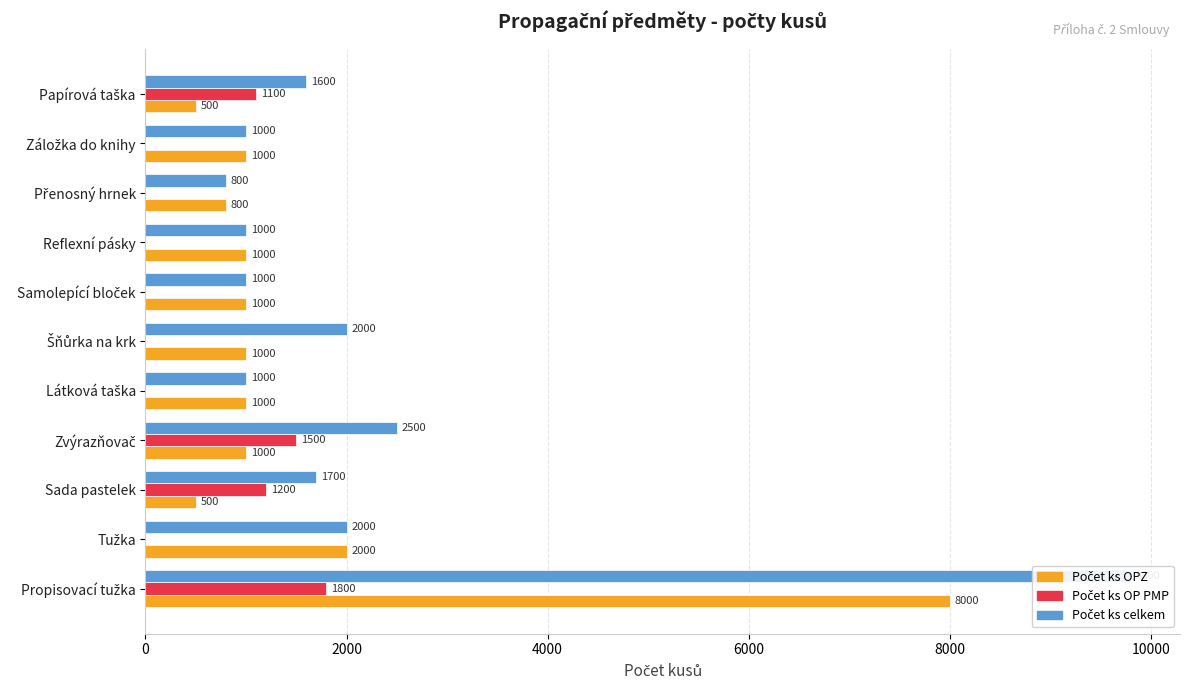

What is the average value of the Počet ks celkem series?

2218